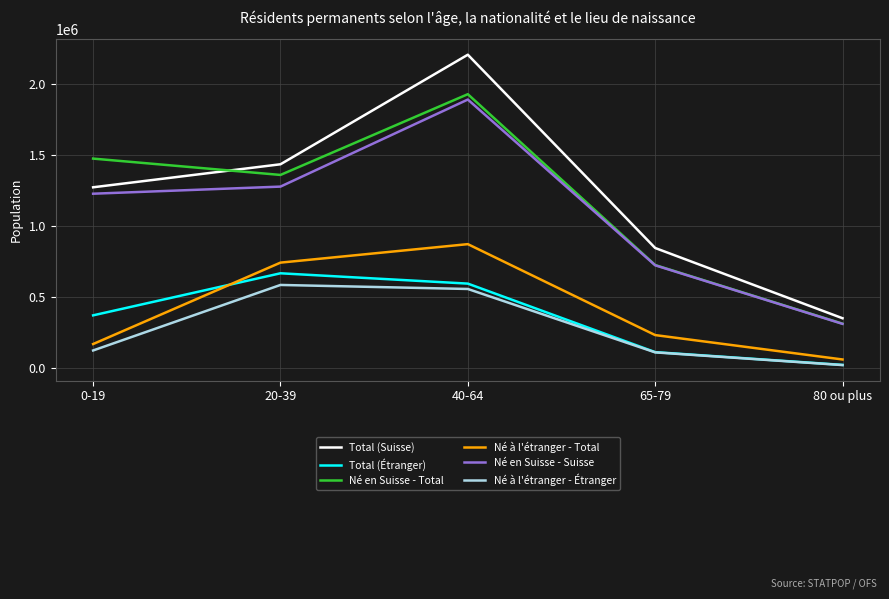

In Né en Suisse - Suisse, how many points are higher than both neighbors (excluding endpoints)?

1